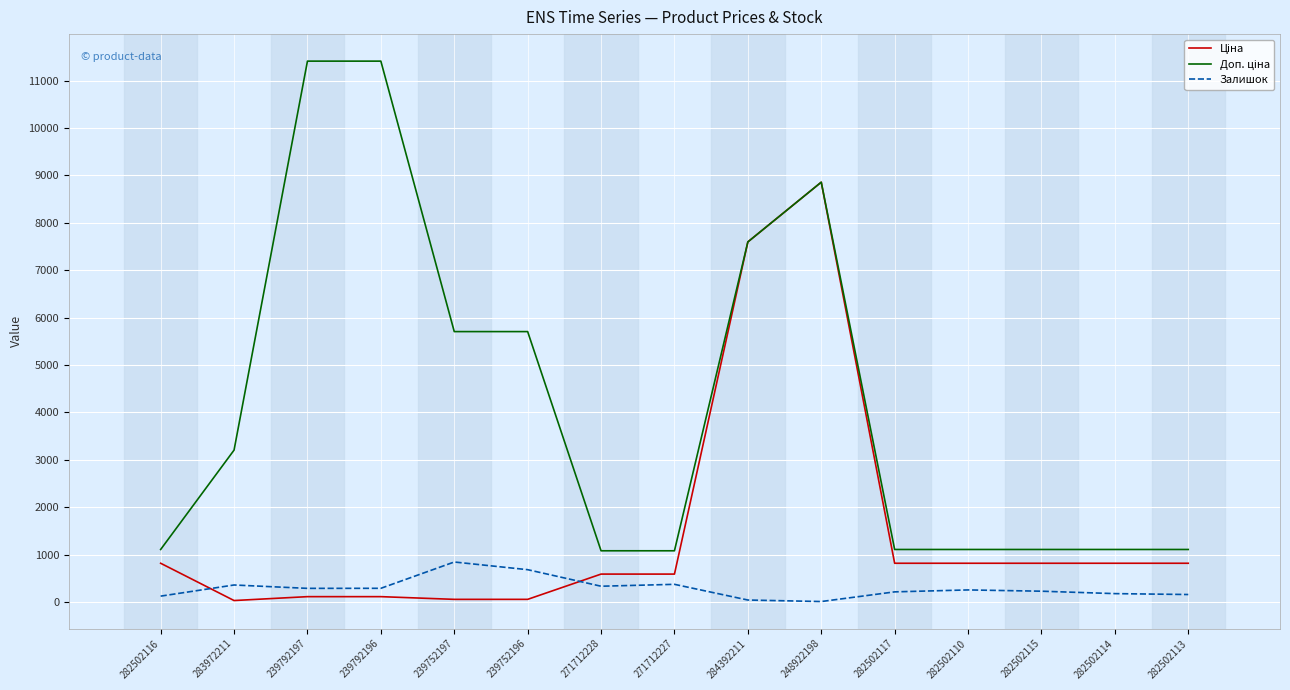

What is the maximum value shown in the chart?

11410.0